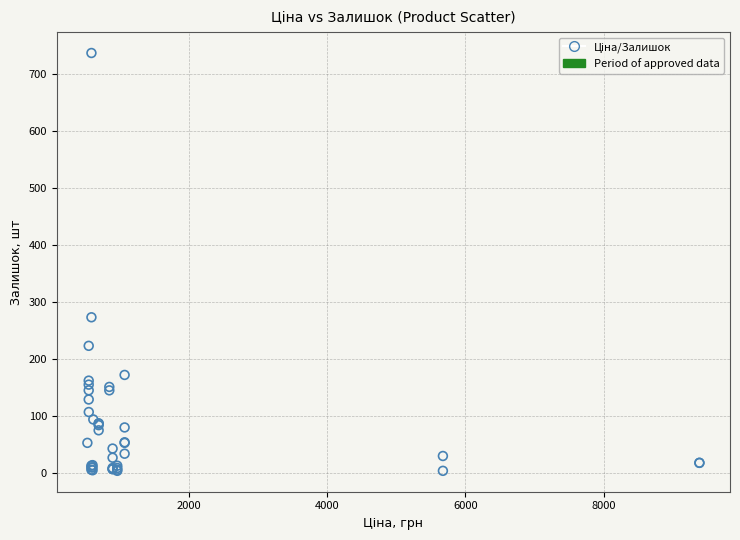

What Y value in the scatter plot is closest to 370?

273